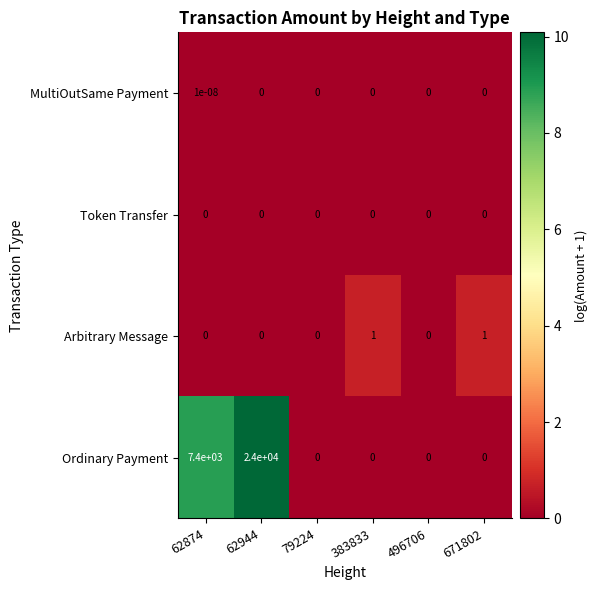

How many series are shown in this chart?

4